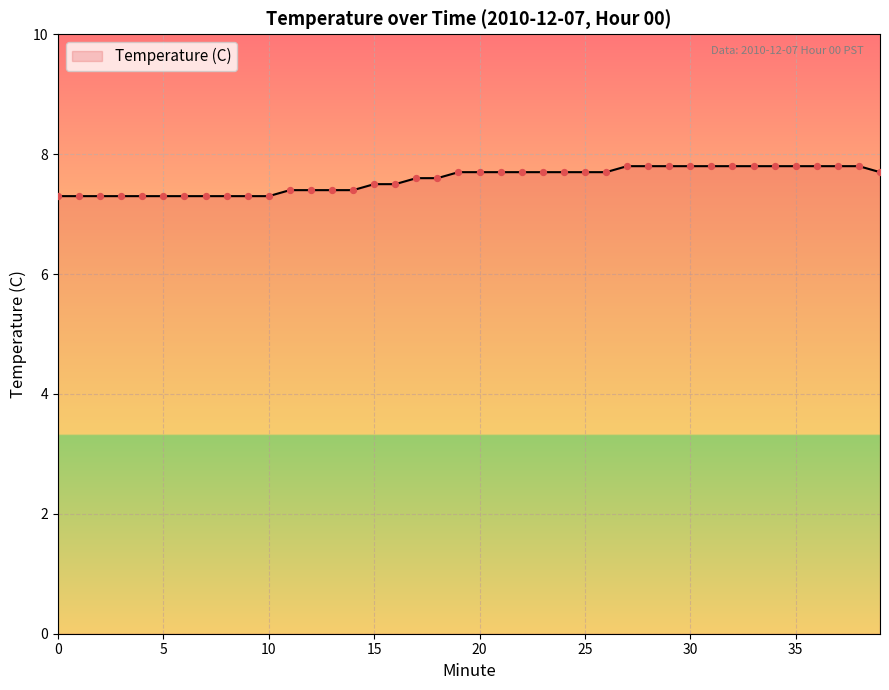

What is the minimum value shown in the chart?

7.3